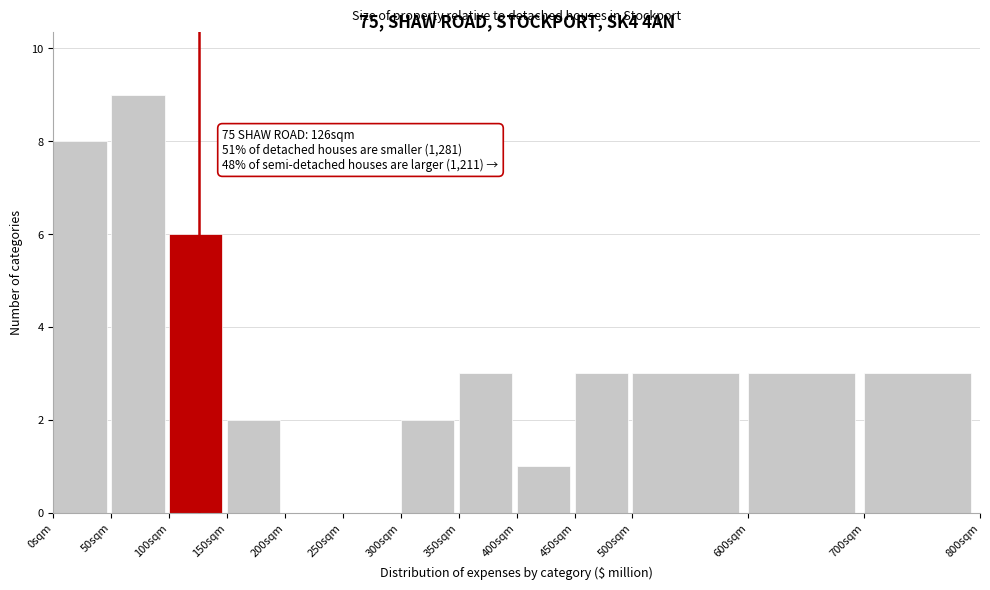

Over which range of the x-axis is the bar tallest?

50 to 100